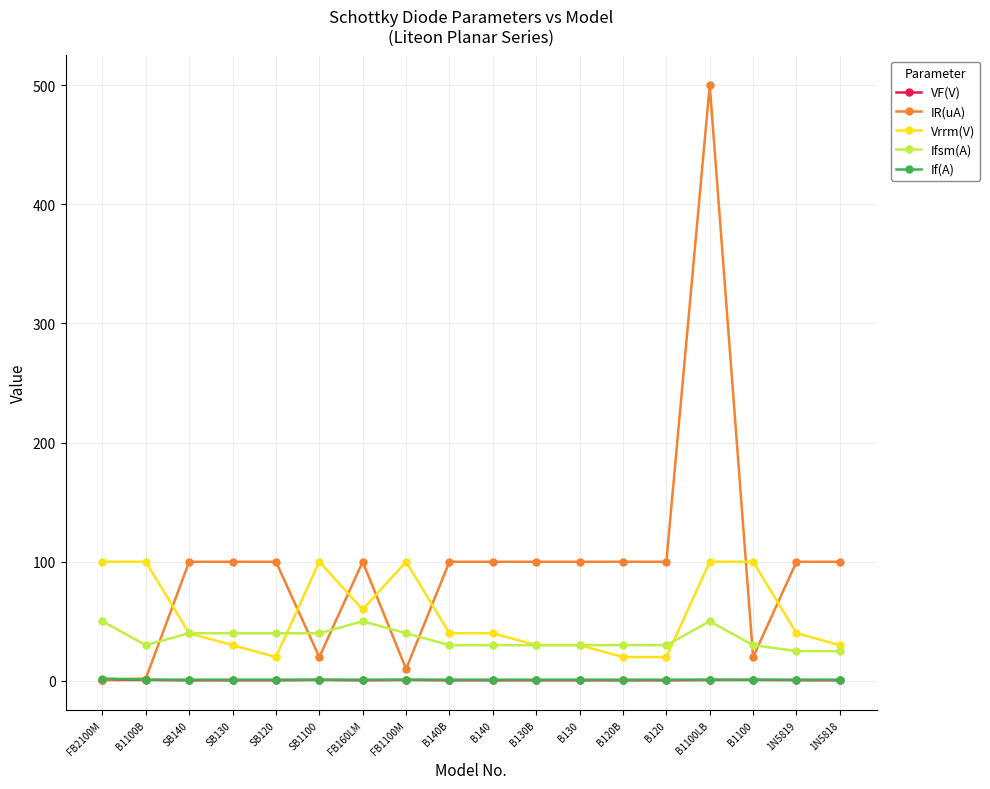

What is the label of the 3rd point from the left?

SB140